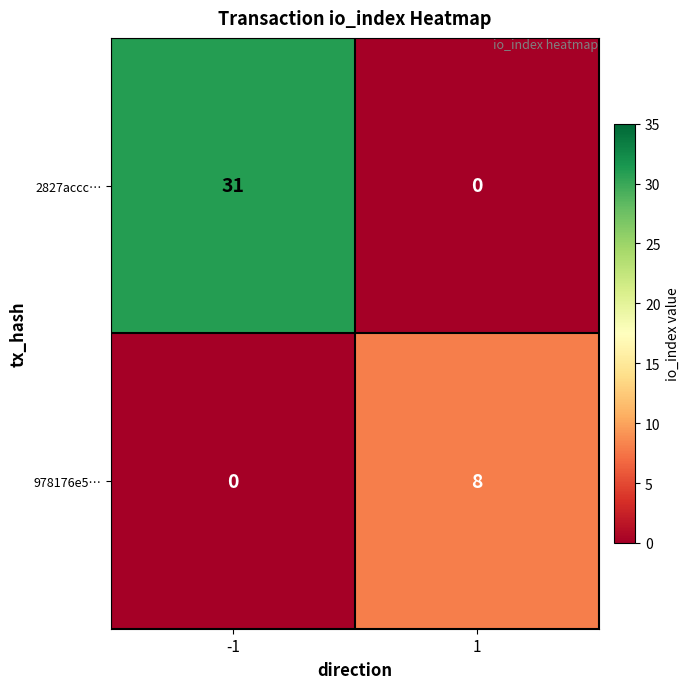

What is the difference between the 978176e5… values at 1 and -1?

8